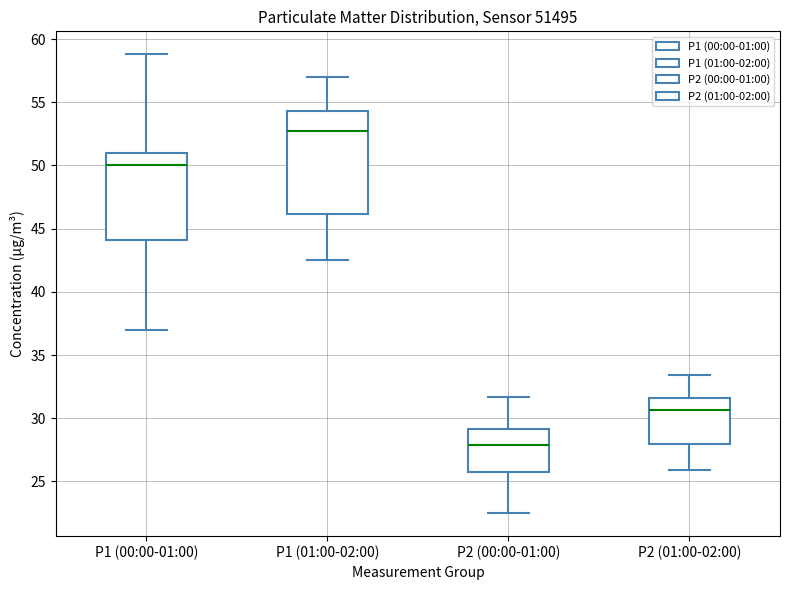

Comparing the boxes themselves (not the whiskers), which one is the tallest?

P1 (01:00-02:00)